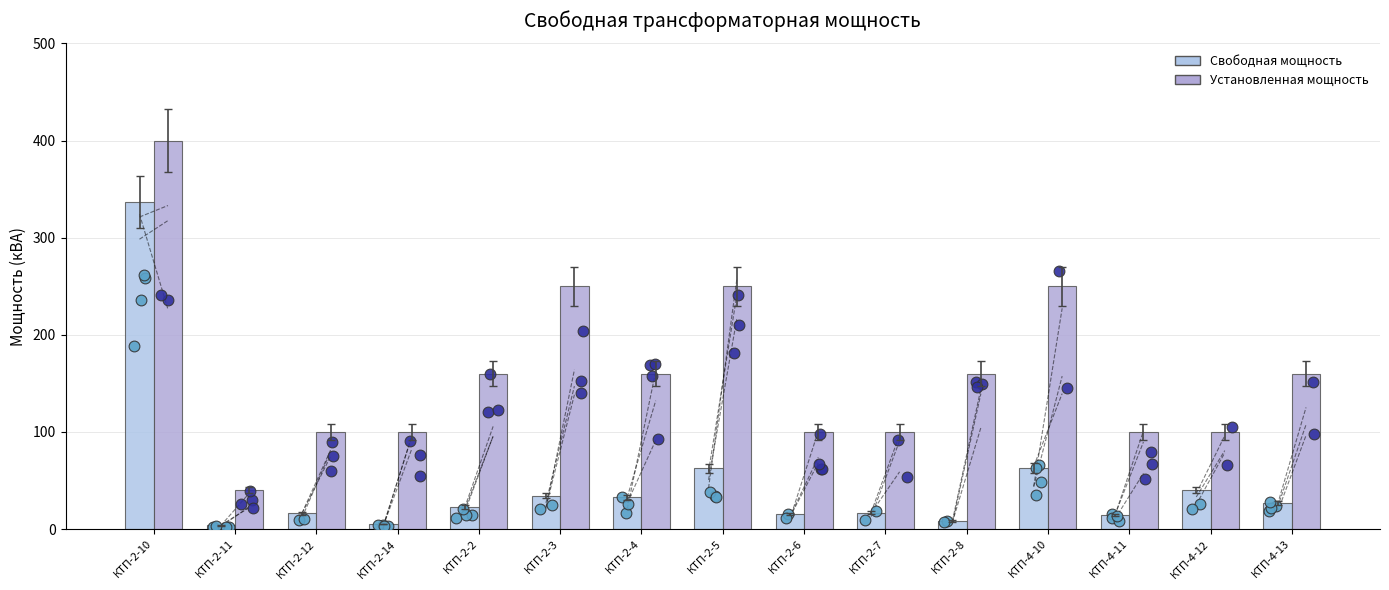

Which series has the largest total across all categories?

Установленная мощность